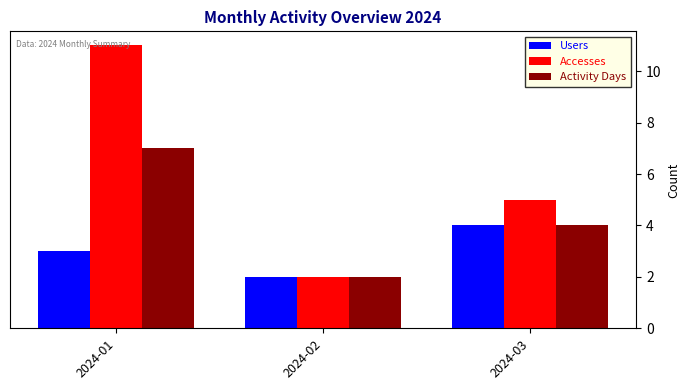

Rank the categories by Accesses value from lowest to highest.

2024-02, 2024-03, 2024-01